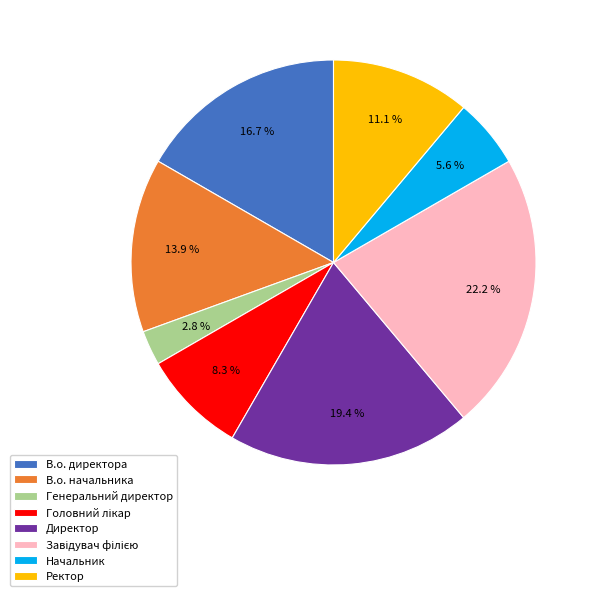

Do Генеральний директор and В.о. начальника together represent more than half of the pie?

No